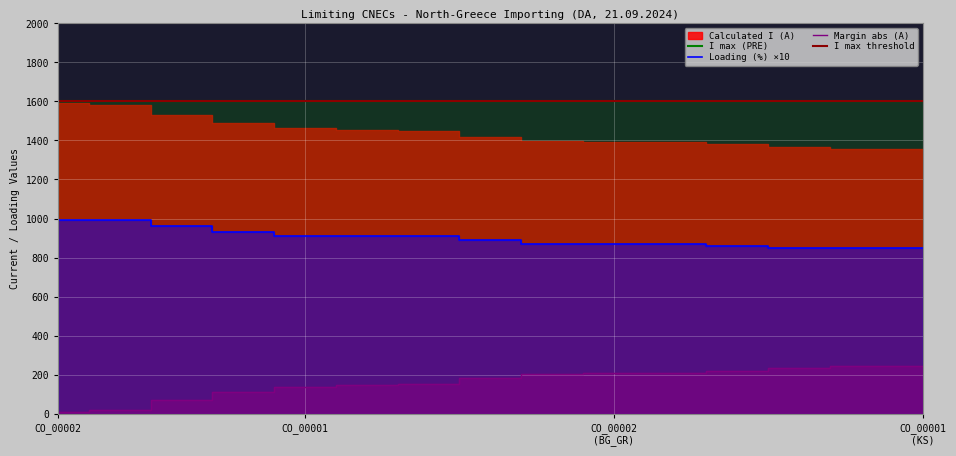

True or false: Loading (%) ×10 and Margin abs (A) cross at least once.

False